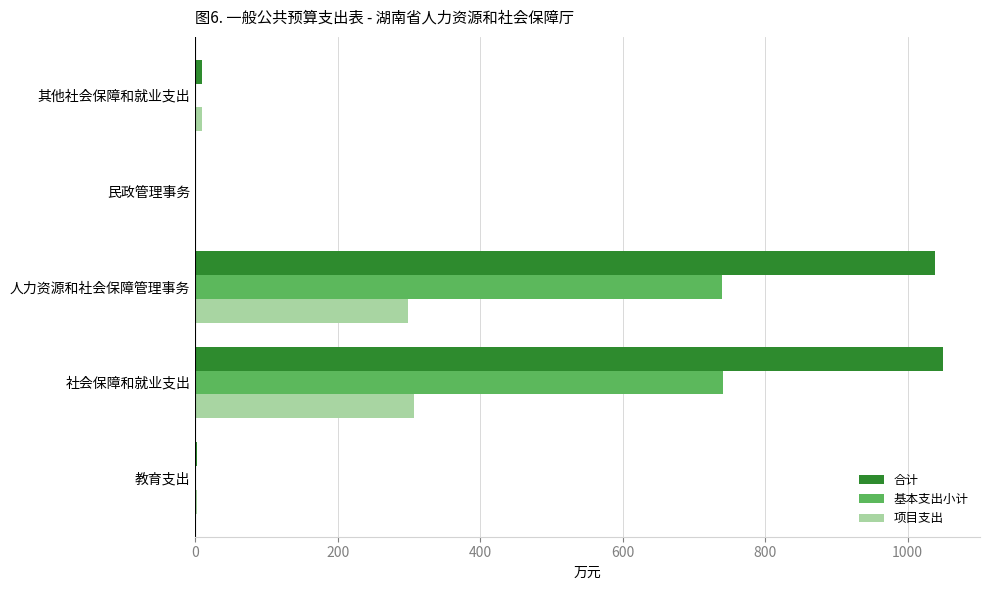

Which series has the largest total across all categories?

合计